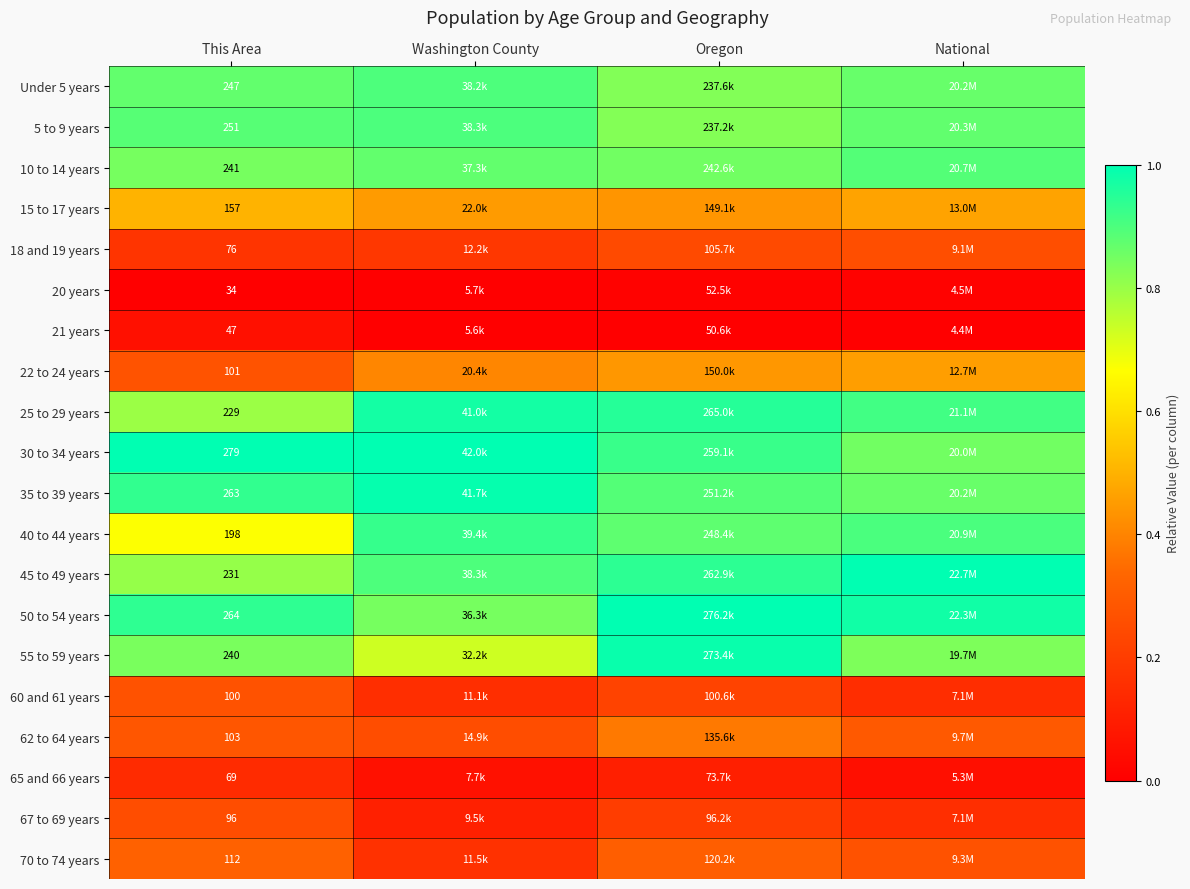

Which category has the highest value in the 35 to 39 years series?

Washington County